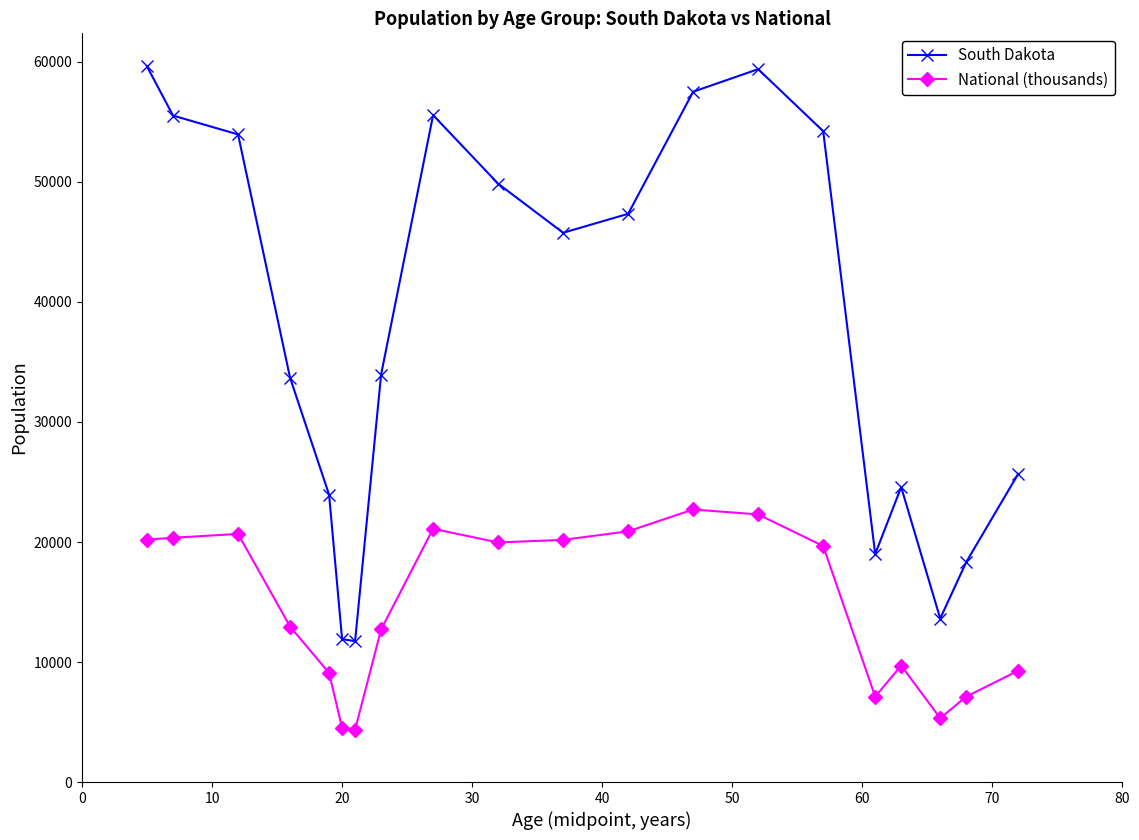

What is the value of the South Dakota point at the 13th from the left?

57519.0